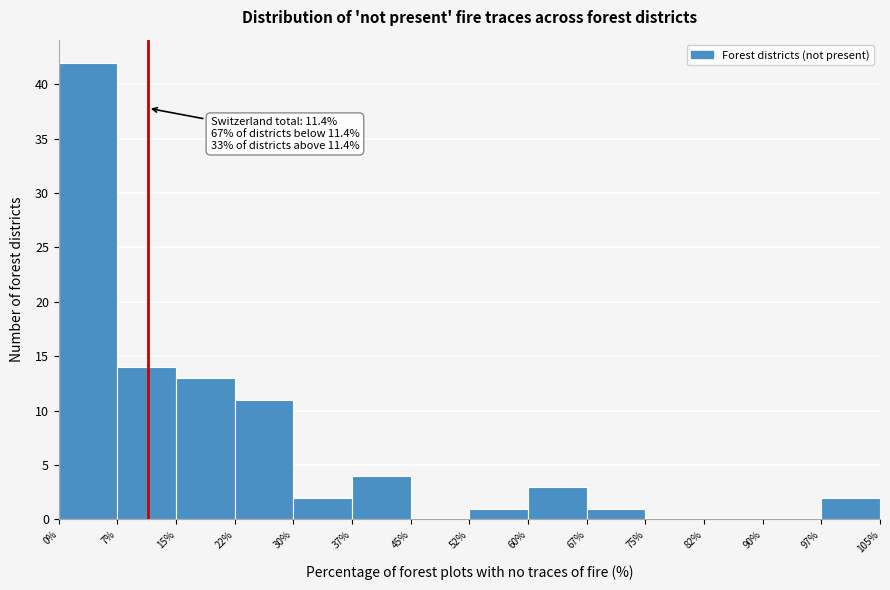

Which range on the x-axis has the tallest bar?

0% to 7%